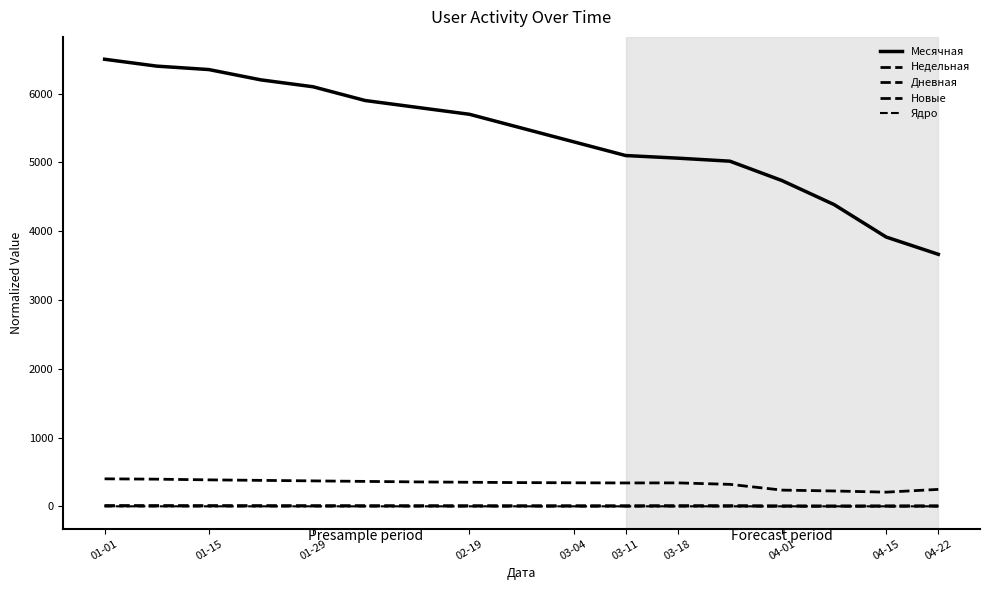

Reading right to left, what are all the values shown in this chart?

Месячная: 3664.0	3915.0	4387.0	4736.0	5018.0	5062.0	5100.0	5300.0	5500.0	5700.0	5800.0	5900.0	6100.0	6200.0	6350.0	6400.0	6500.0
Недельная: 246.2	206.2	223.2	236.0	319.5	341.0	340.0	342.5	345.0	350.0	355.0	362.5	370.0	377.5	385.0	395.0	400.0
Дневная: 6.1	5.0	4.3	5.2	7.9	8.0	6.8	7.0	7.2	7.4	7.8	8.0	8.4	8.8	9.2	9.6	10.0
Новые: 3.8	3.2	2.7	3.3	5.1	5.2	4.3	4.3	4.5	4.7	4.9	5.2	5.3	5.6	5.8	6.1	6.3
Ядро: 0.1	0.1	0.1	0.1	0.1	0.1	0.1	0.1	0.1	0.1	0.1	0.1	0.1	0.1	0.1	0.1	0.1